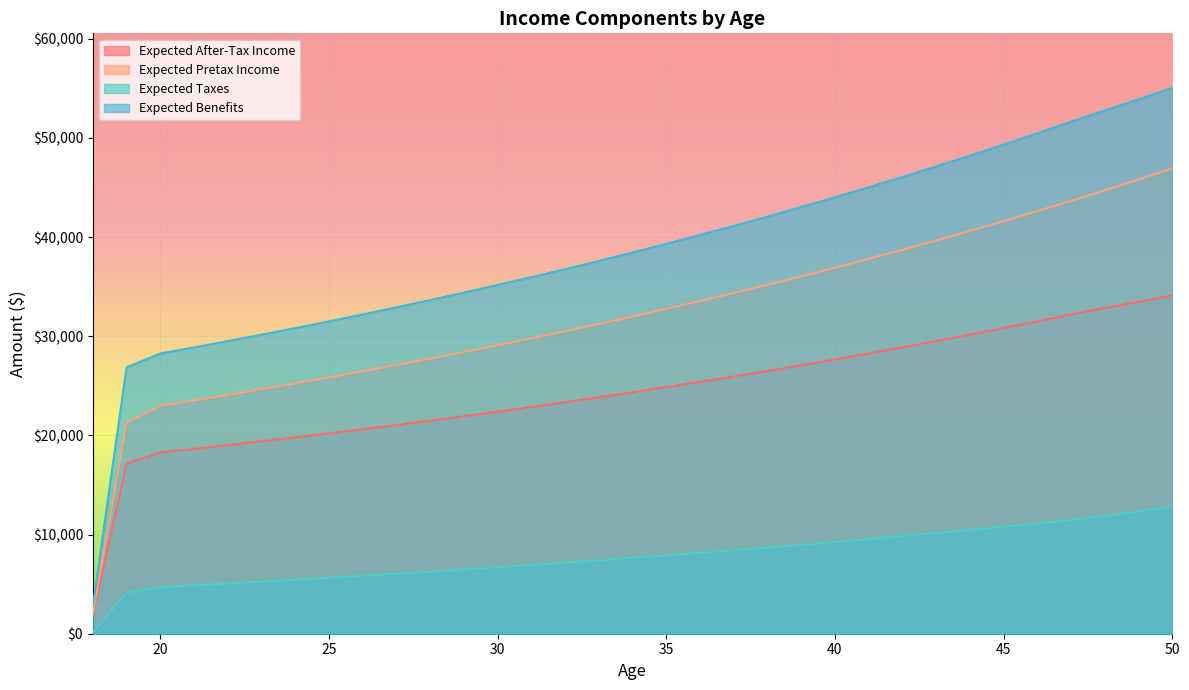

Does the chart display data point markers on the line(s)?

No